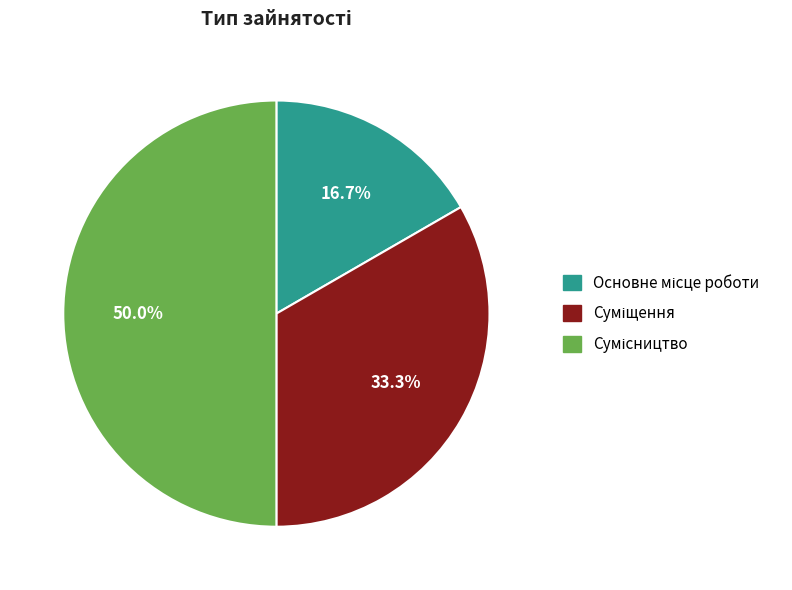

What portion of the pie excludes Сумісництво?

50.0%